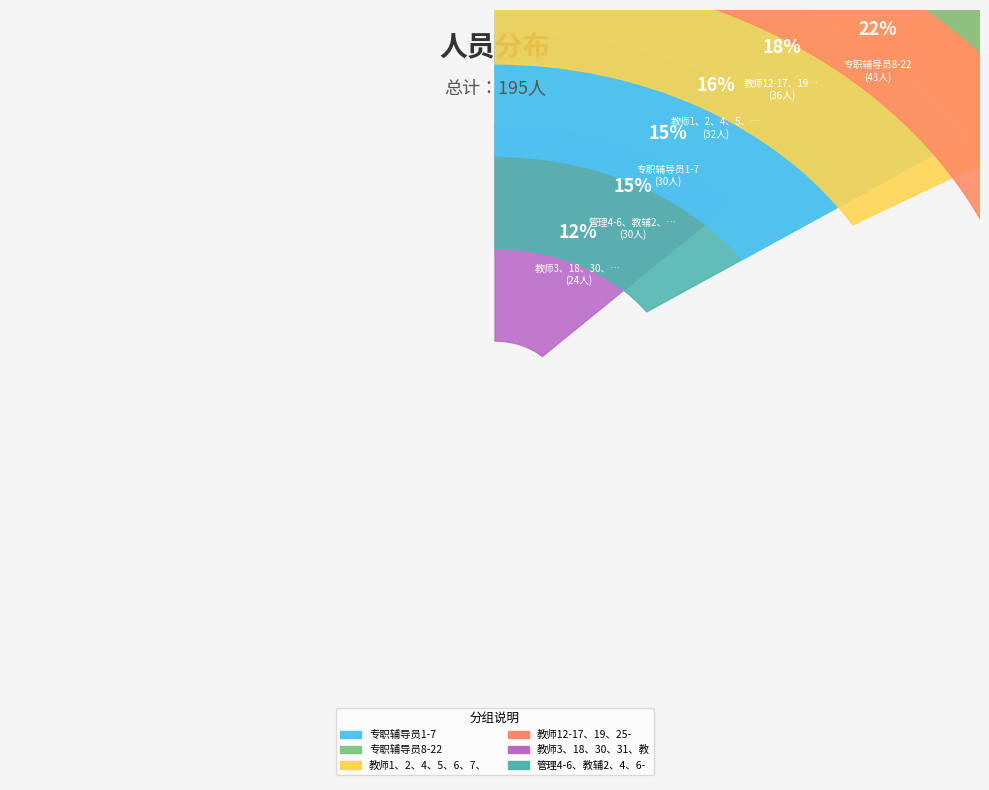

Between 教师3、18、30、31、教辅1、5，管理1-3 and 专职辅导员1-7, which is larger?

专职辅导员1-7